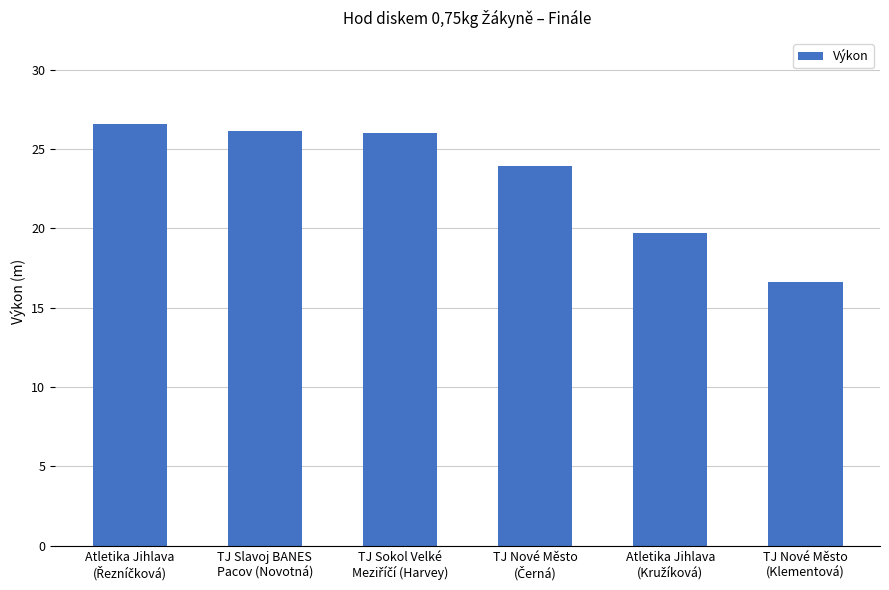

What is the average value?

23.2